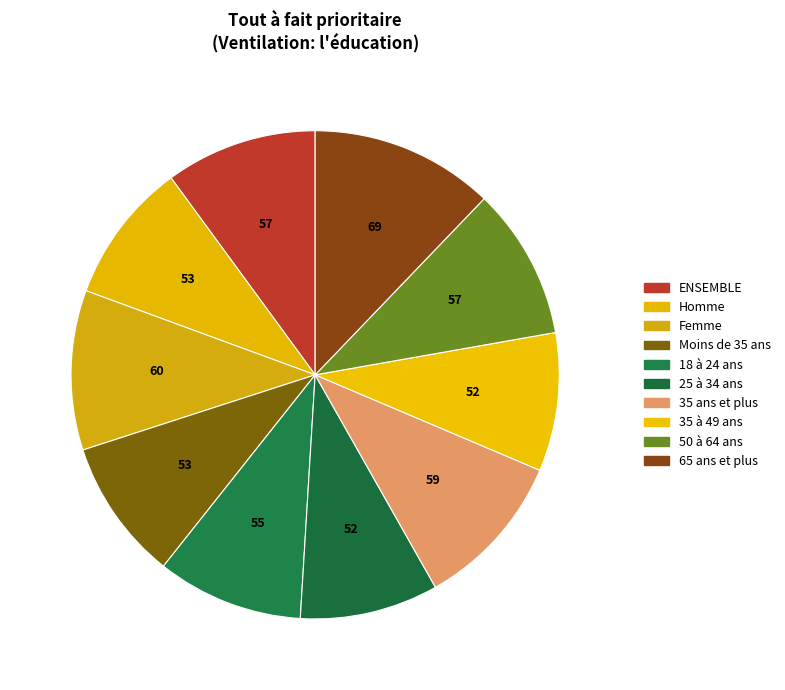

Rank the categories by value from lowest to highest.

25 à 34 ans, 35 à 49 ans, Homme, Moins de 35 ans, 18 à 24 ans, ENSEMBLE, 50 à 64 ans, 35 ans et plus, Femme, 65 ans et plus